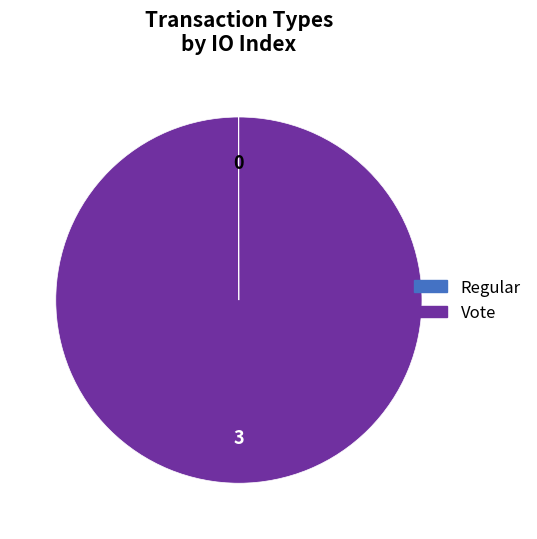

What is the majority slice?

Vote